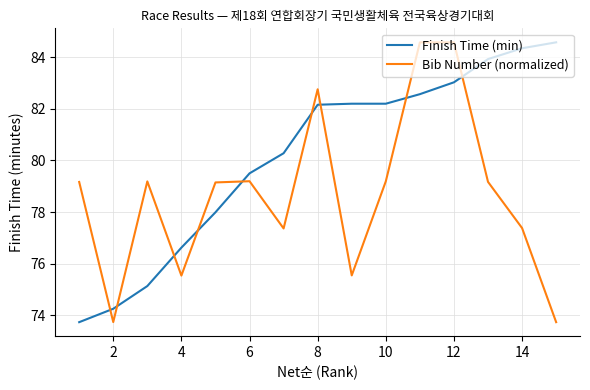

What is the minimum value for Bib Number (normalized)?

73.7